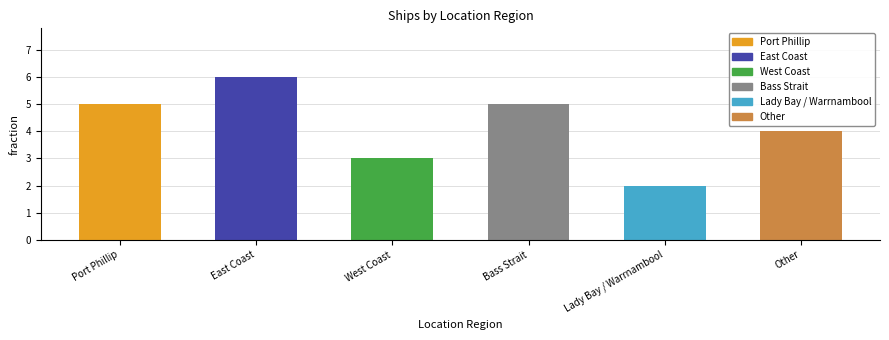

What is the approximate value at Other?

4